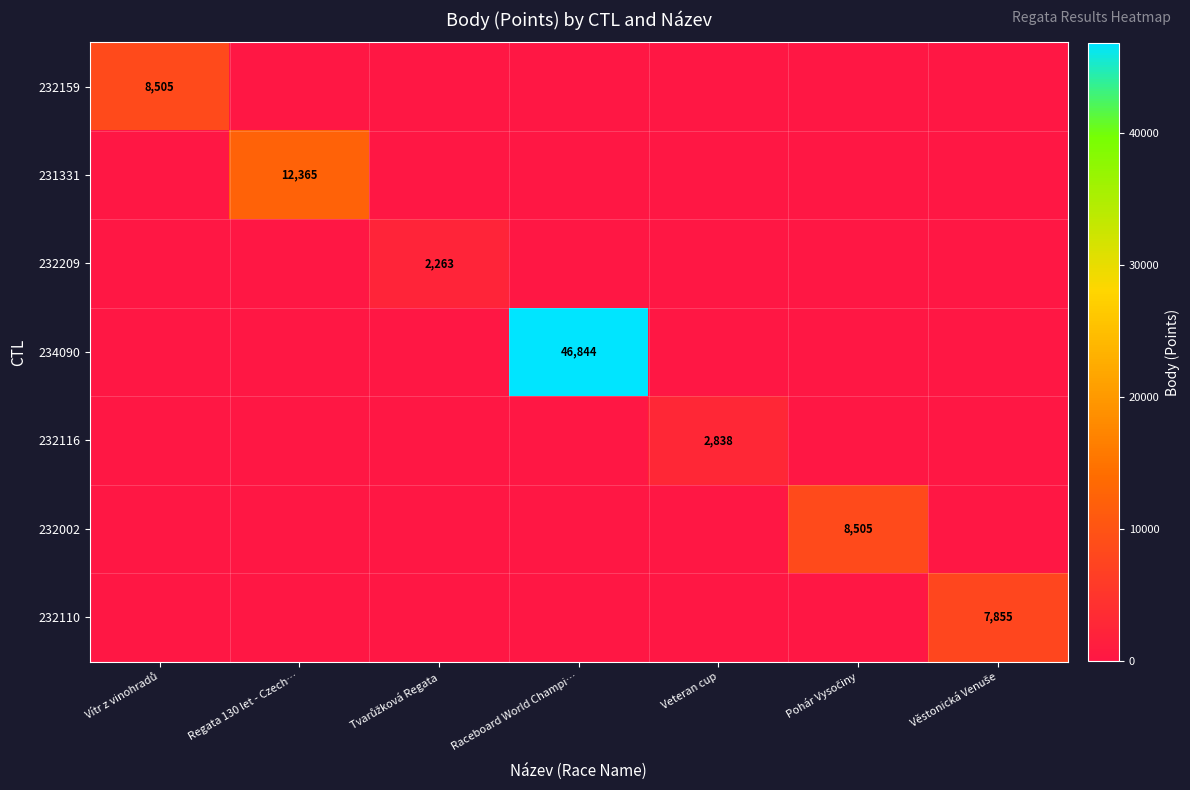

Count the number of data series in this chart.

7